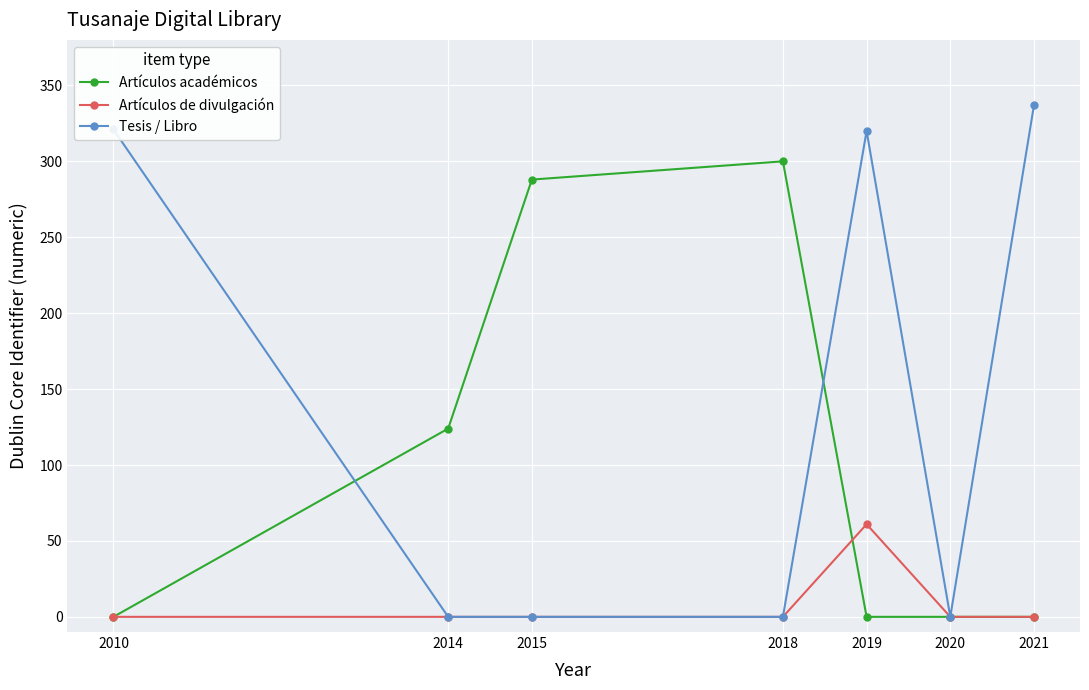

Which series changed the most between 2019 and 2021?

Artículos de divulgación